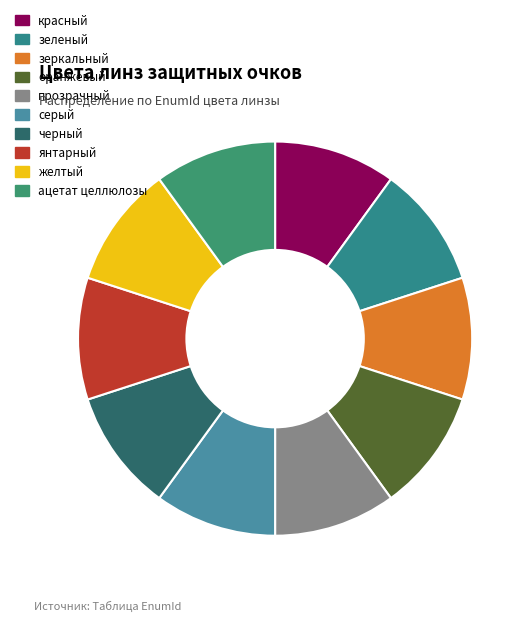

What percentage do зеленый and красный together represent?

20.0%